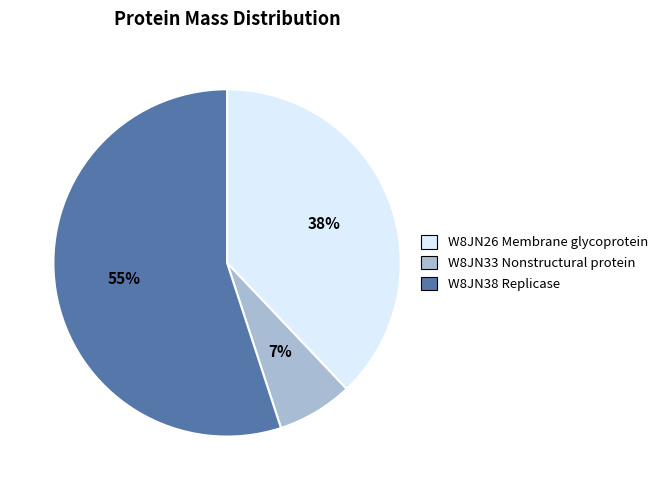

True or false: W8JN26 Membrane glycoprotein accounts for 38% of the total.

True